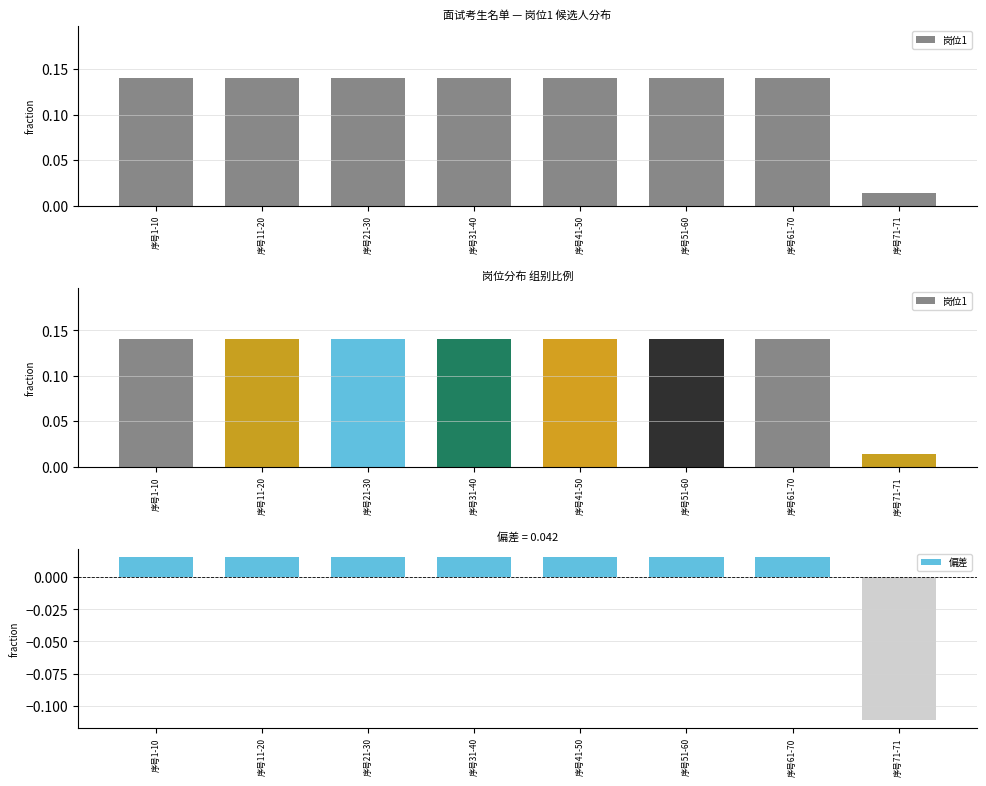

Which category has the lowest value in the 偏差 series?

序号71-71